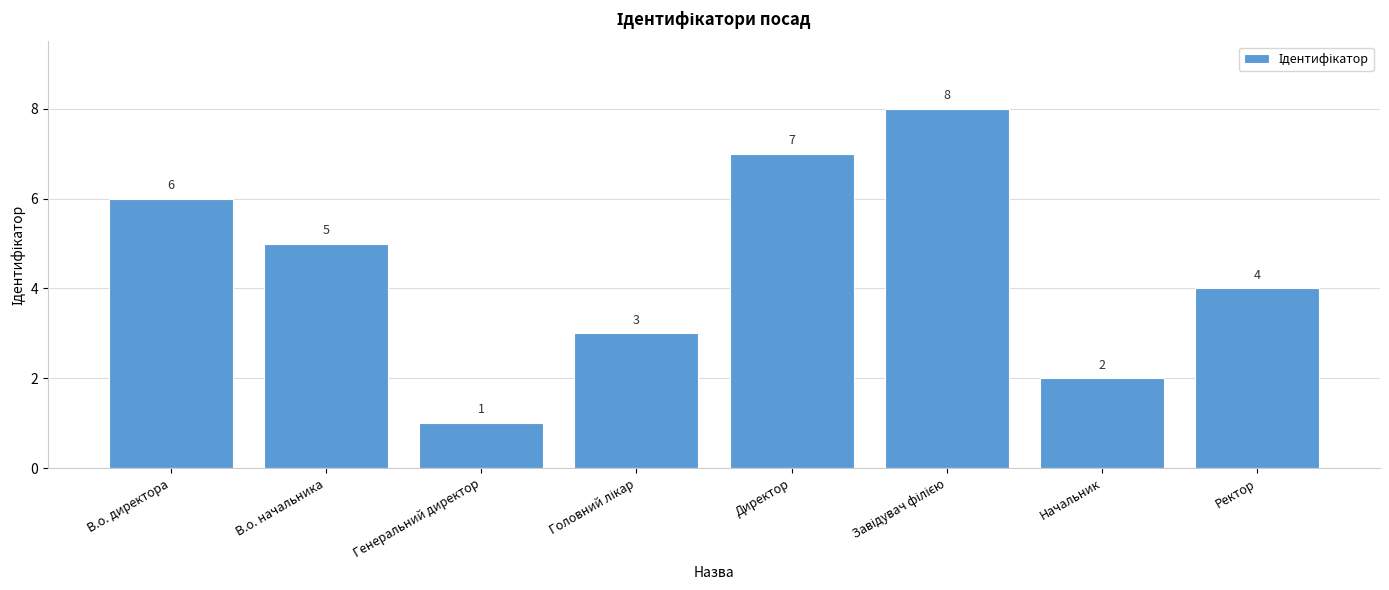

What is the sum of all values?

36